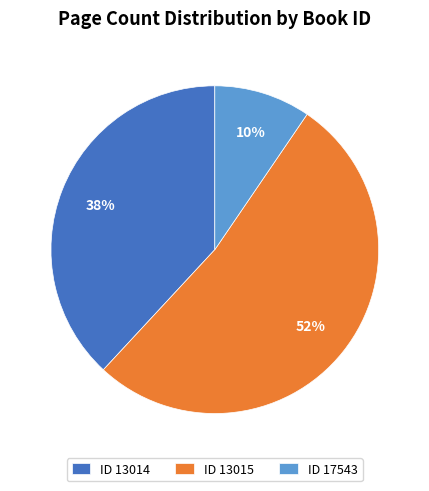

To the nearest percent, what is the average slice percentage?

33%